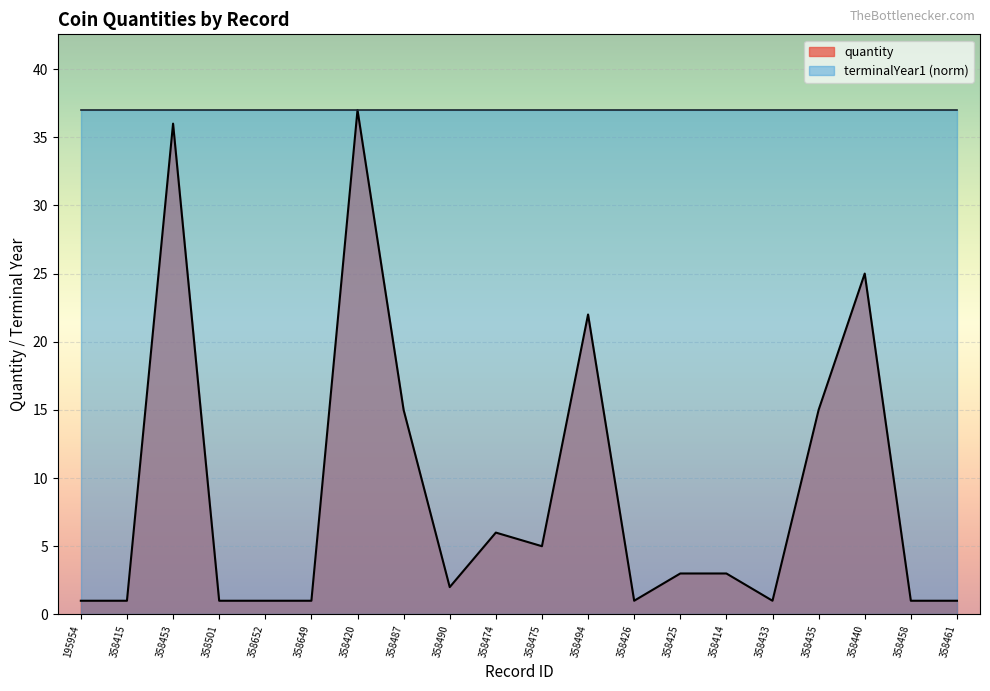

List the labels in order of value, largest first.

358420, 358453, 358440, 358494, 358487, 358435, 358474, 358475, 358425, 358414, 358490, 195954, 358415, 358501, 358652, 358649, 358426, 358433, 358458, 358461